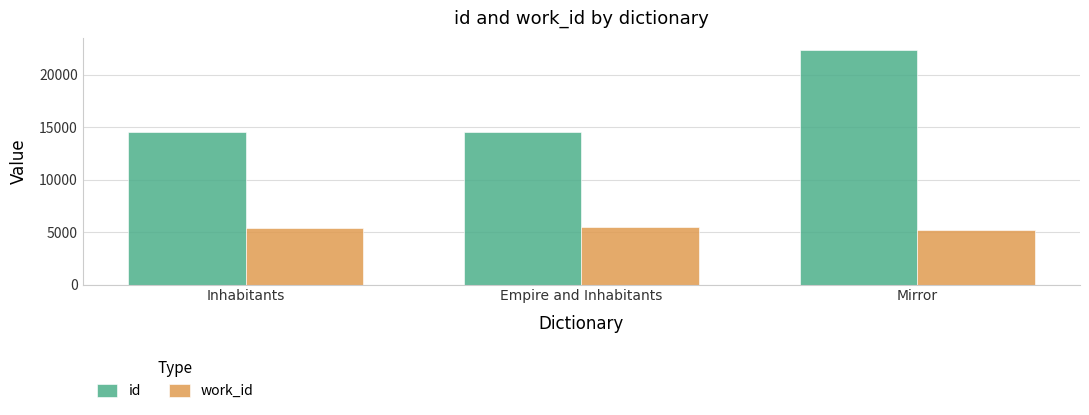

At which label does work_id first exceed 5409?

Inhabitants